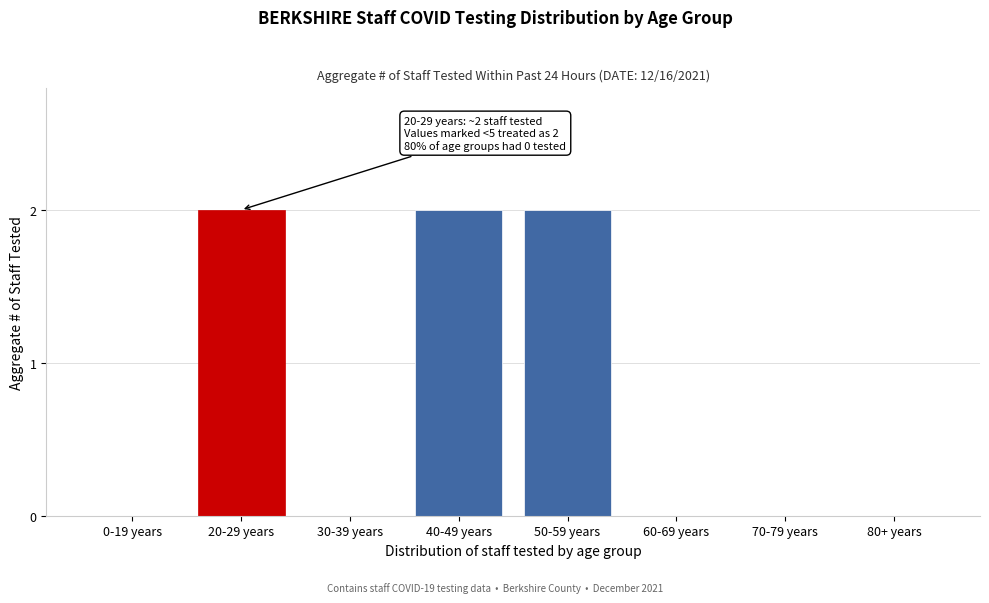

Reading left to right, what are all the values shown in this chart?

0-19 years=0	20-29 years=2	30-39 years=0	40-49 years=2	50-59 years=2	60-69 years=0	70-79 years=0	80+ years=0